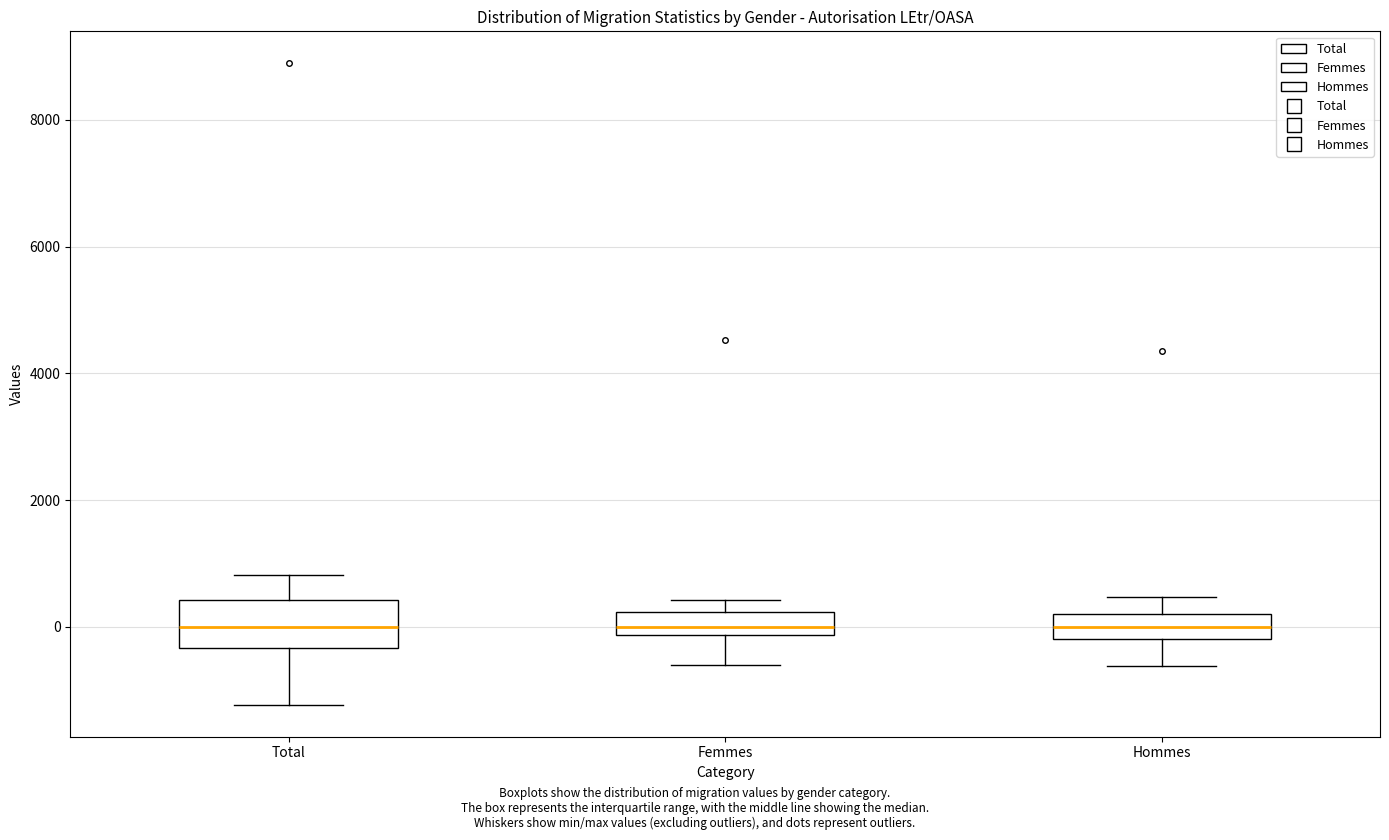

Reading left to right, read every box against the y-axis: the position of its median line, the range the box covers, and the ends of its whiskers. The values are not printed on the chart, so give them approximately, as read against the axis.

Total: median 0, box -400 to 400, whiskers -1200 to 800
Femmes: median 0, box -200 to 200, whiskers -600 to 400
Hommes: median 0, box -200 to 200, whiskers -600 to 400